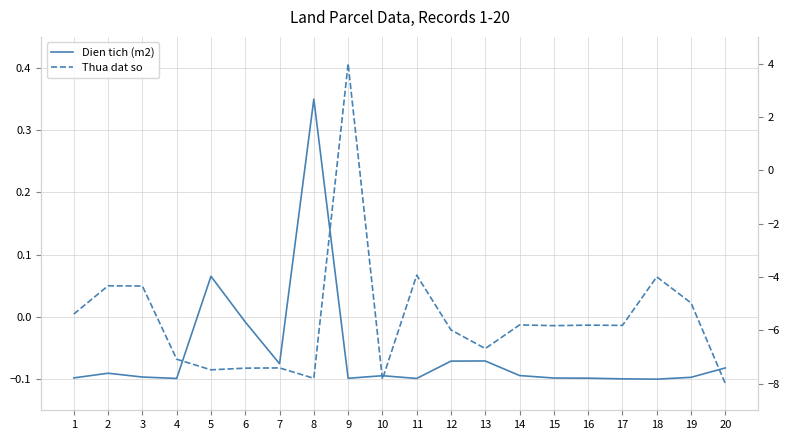

What are all the series names shown in the legend?

Dien tich (m2), Thua dat so